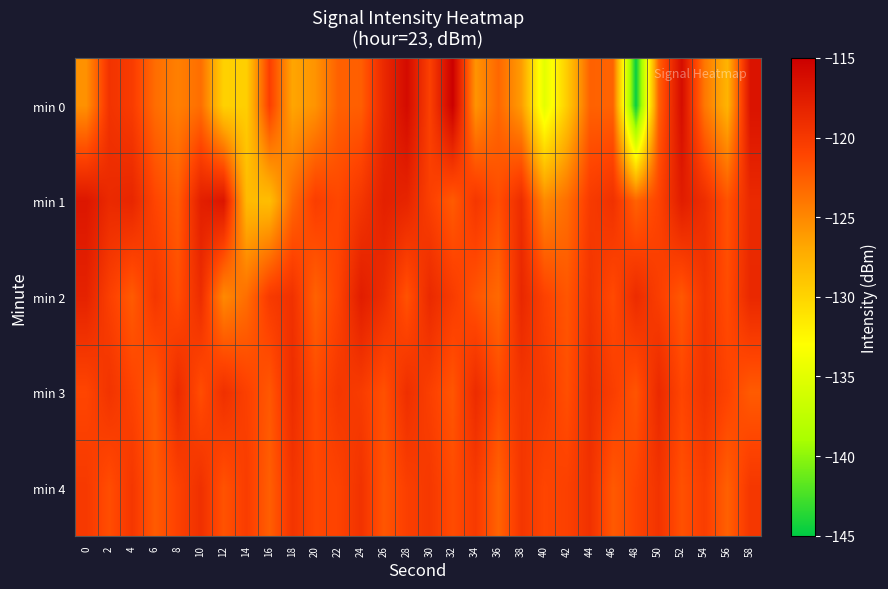

At which category does the chart reach its minimum across all series?

48